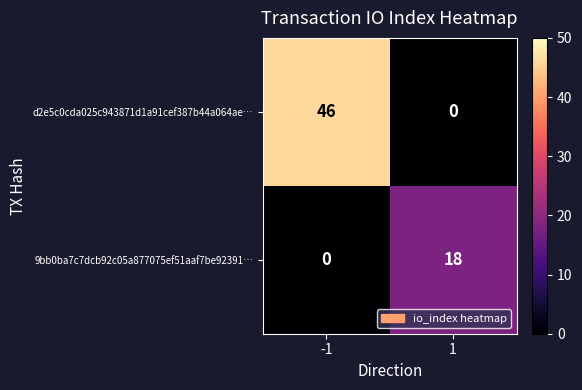

Which series has the largest range (max minus min)?

d2e5c0cda025c943871d1a91cef387b44a064ae…